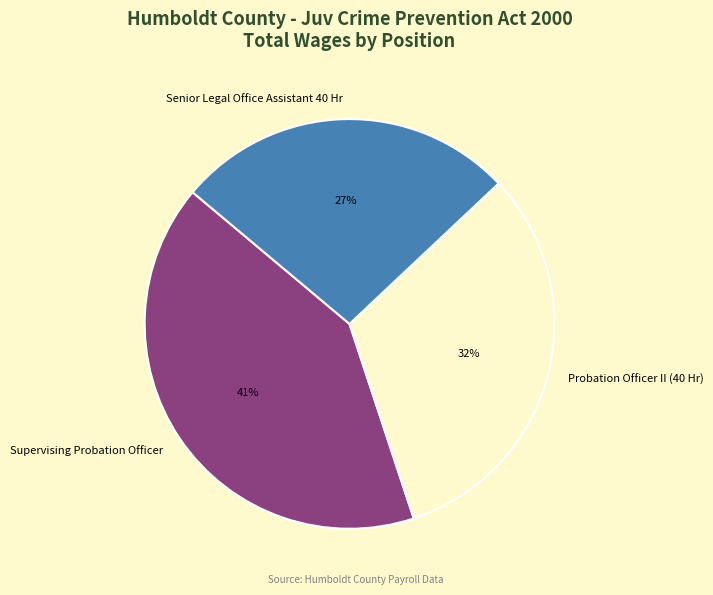

To the nearest percent, what is the average slice percentage?

33%